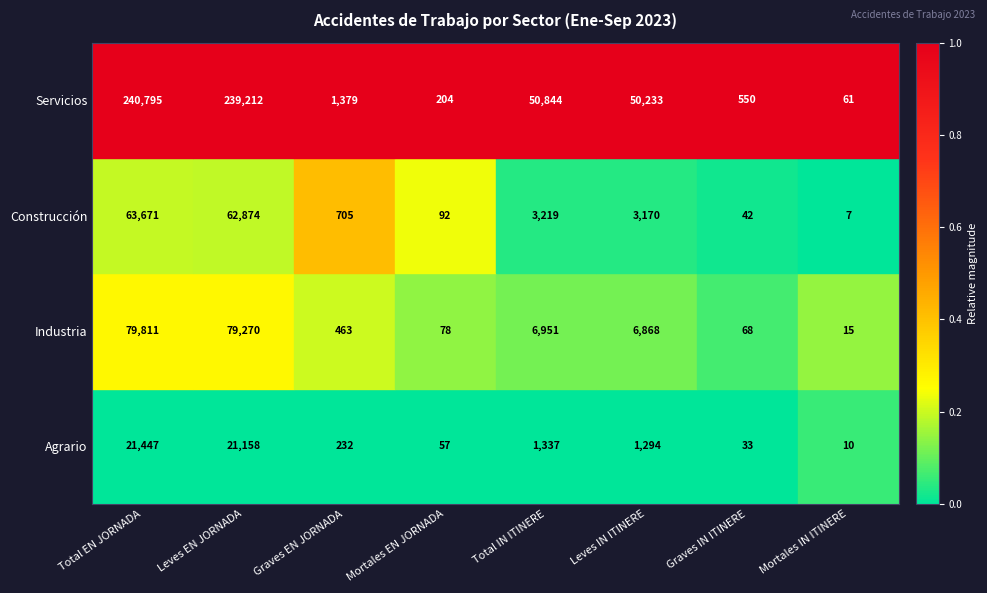

What is the difference between the Agrario values at Mortales EN JORNADA and Mortales IN ITINERE?

47